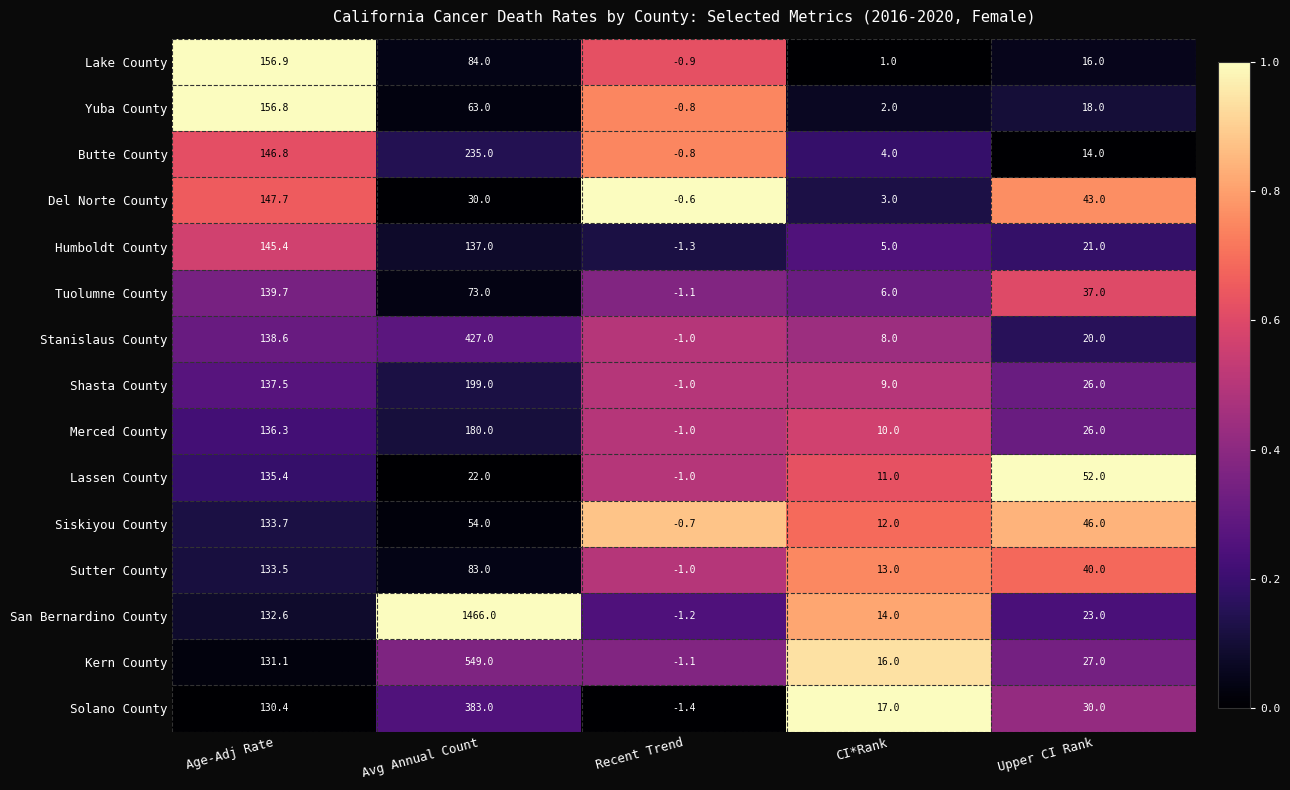

At which category is the sum across all series the highest?

Avg Annual Count